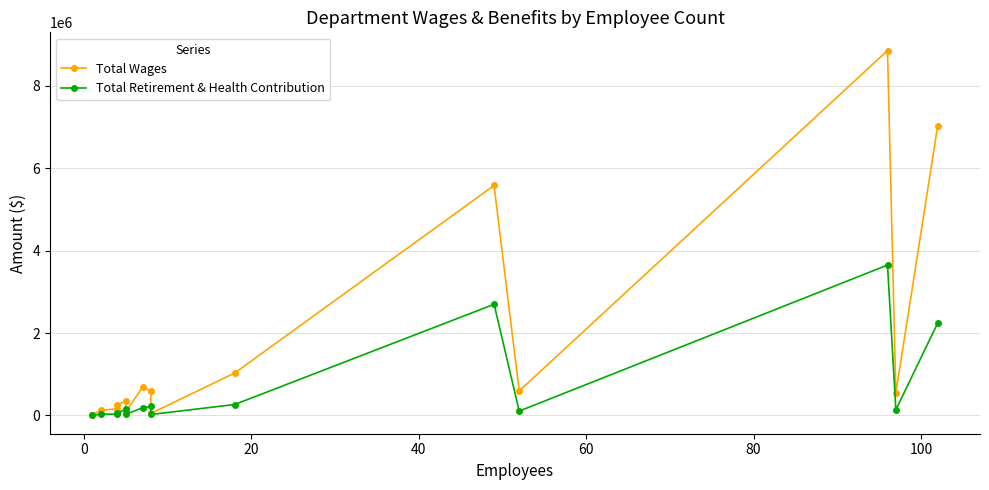

What is the average value of the Total Retirement & Health Contribution series?

655543